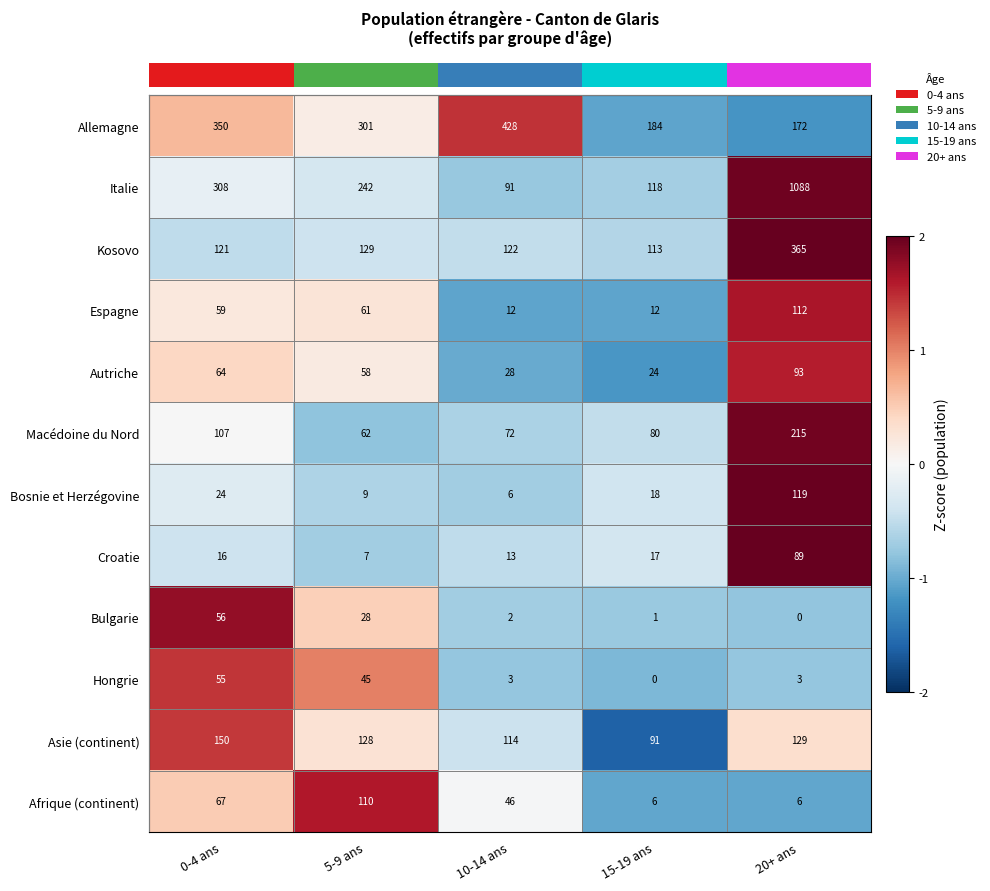

How many distinct data groups are displayed?

12